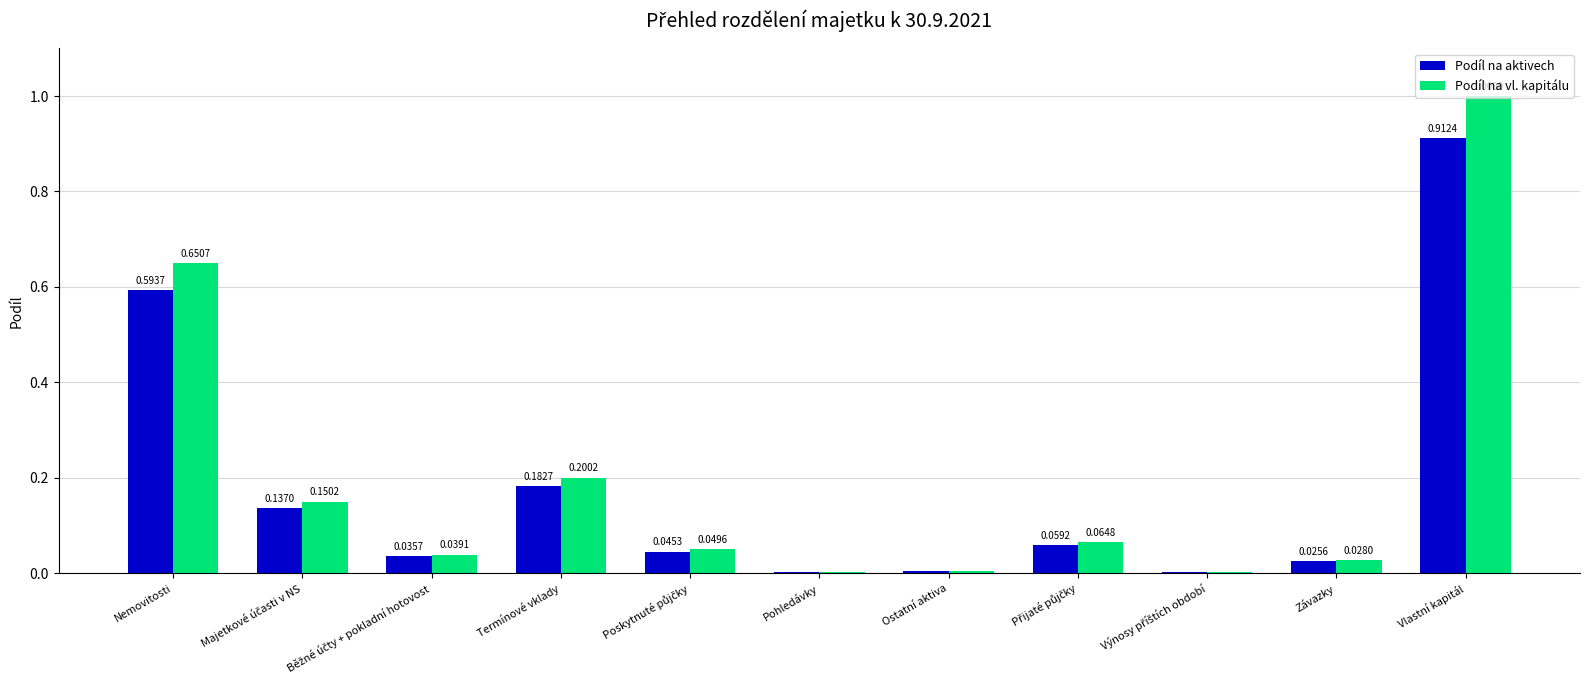

Which category has the highest value across all series?

Vlastní kapitál